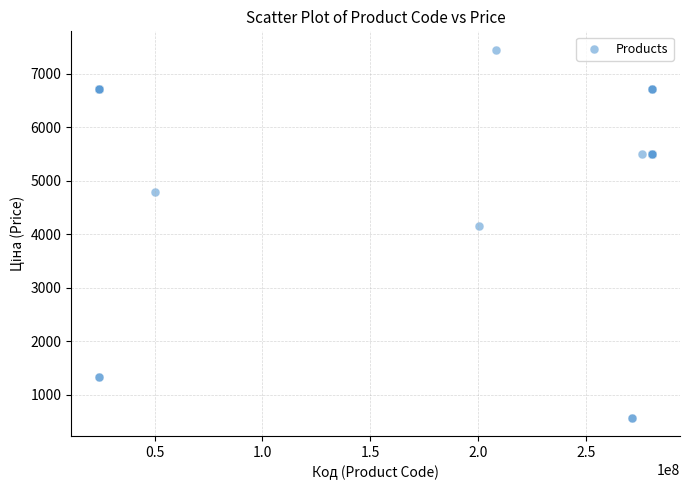

What Y value in the scatter plot is closest to 4012?

4161.8